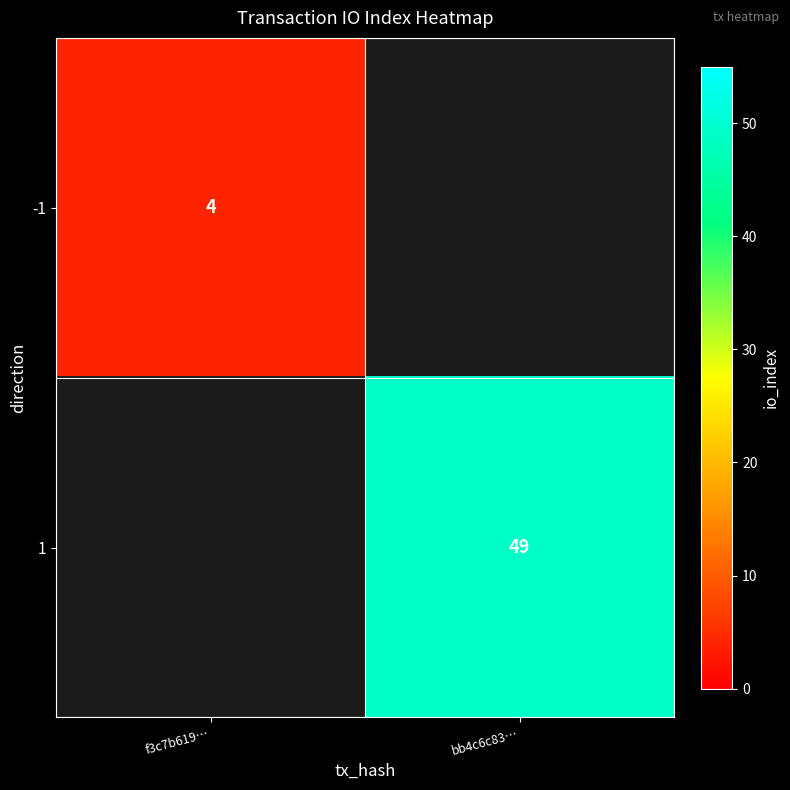

How many series are shown in this chart?

2